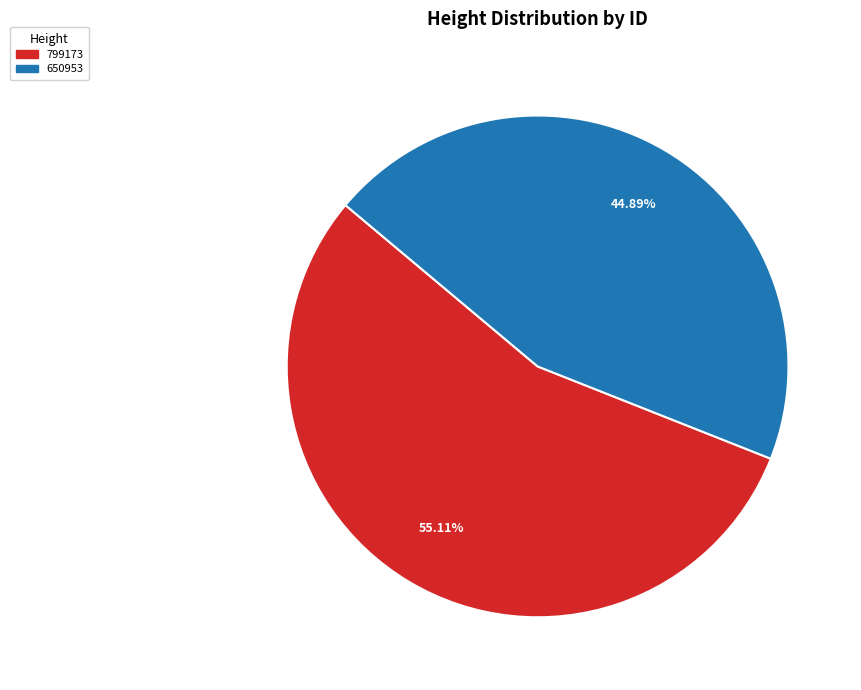

Which slice is the smallest?

650953